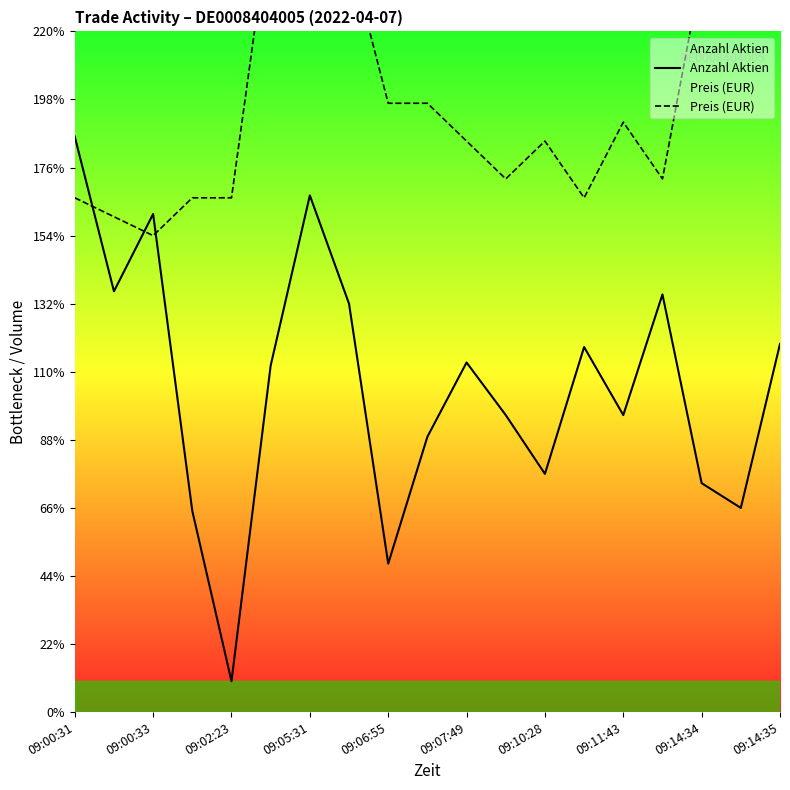

What is the maximum value for Anzahl Aktien?

186